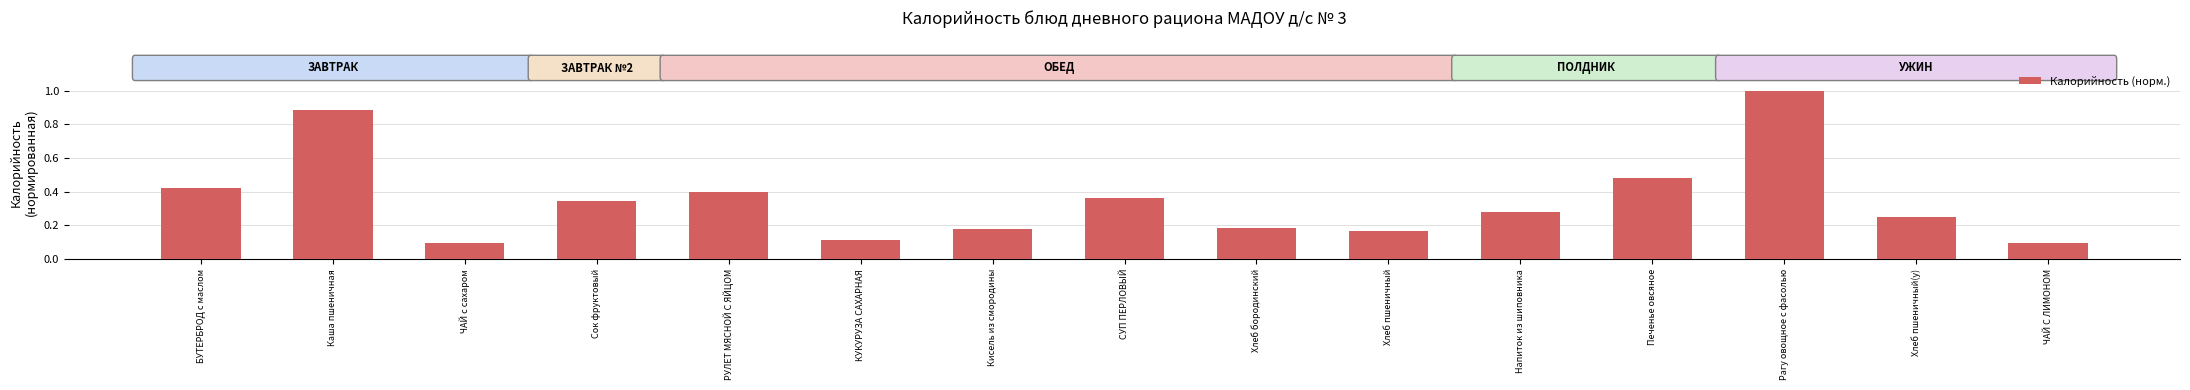

Between Рагу овощное с фасолью and Хлеб пшеничный, which is larger?

Рагу овощное с фасолью